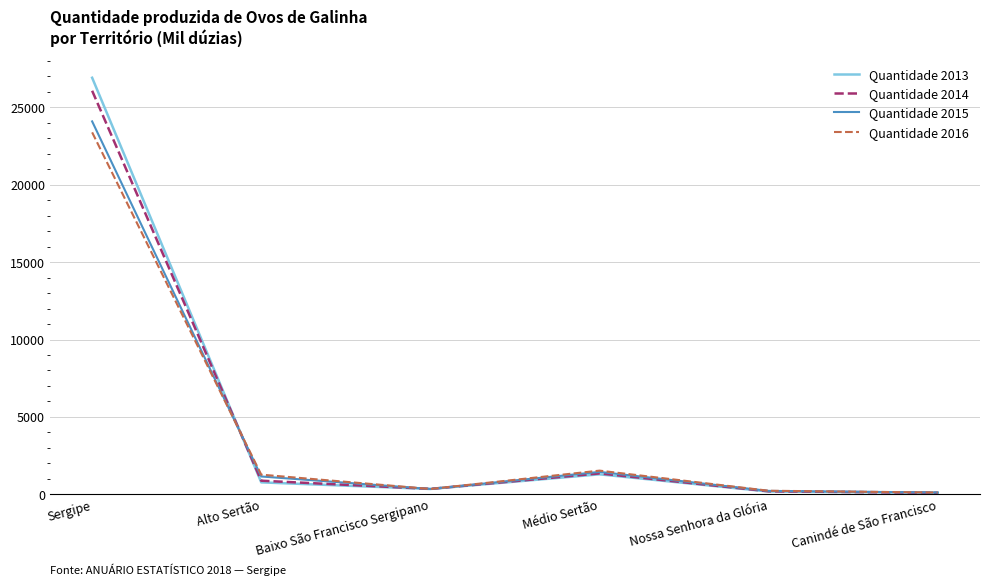

Which series has the widest spread of values?

Quantidade 2013